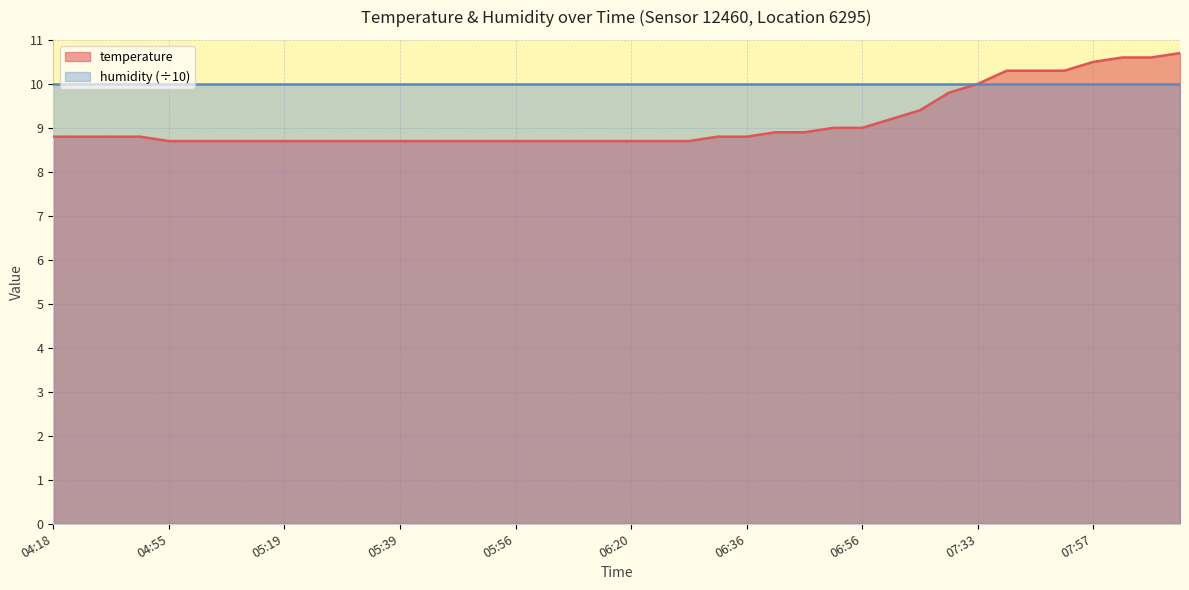

What is the smallest value displayed?

8.7